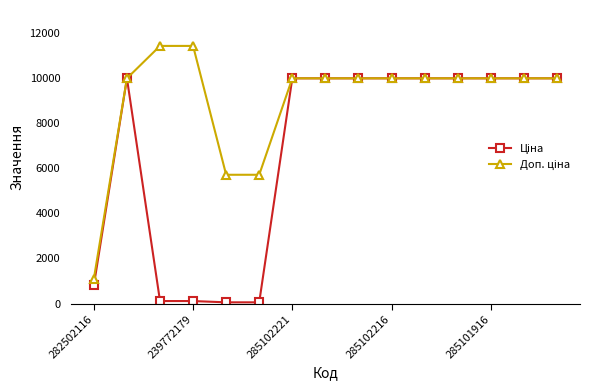

How many data points does each series have?

15